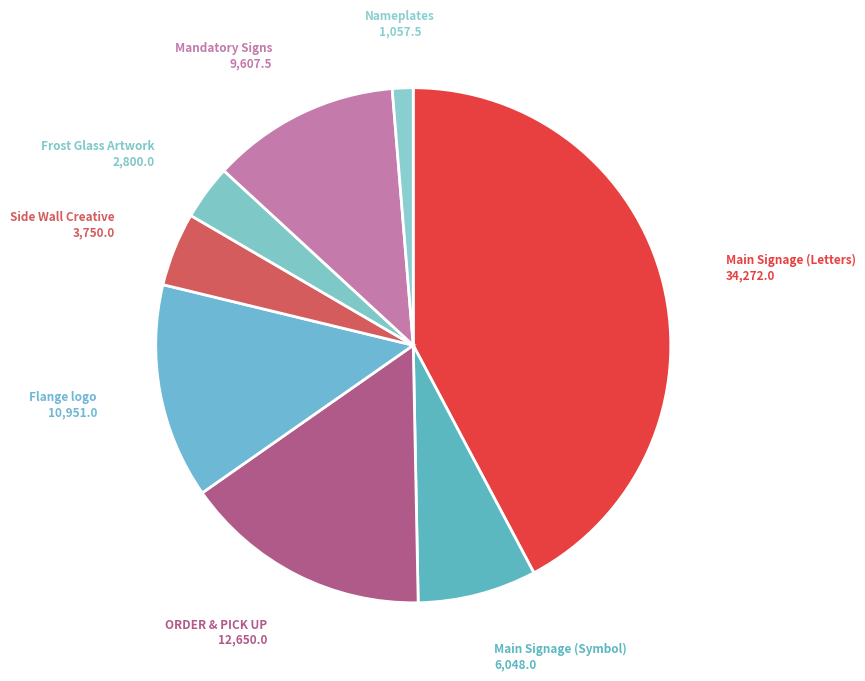

How many segments does this pie chart have?

8